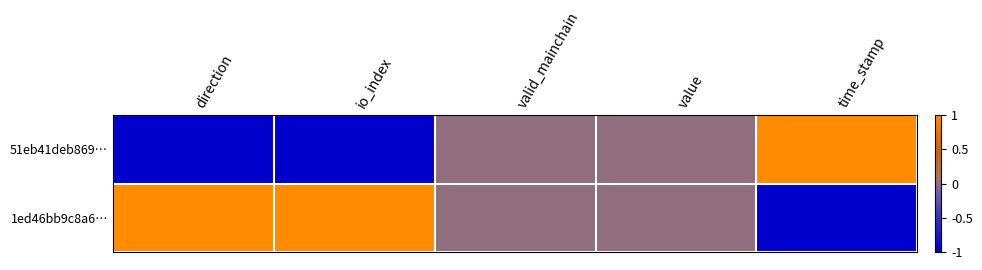

At how many categories does at least one series exceed 0?

3